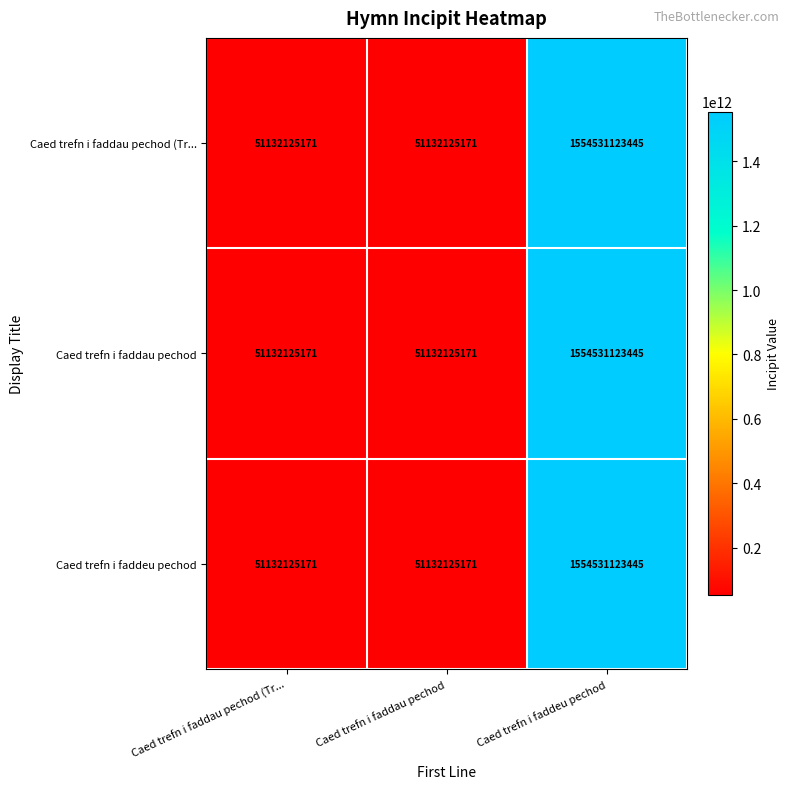

Reading left to right, list all the values displayed in this chart.

Caed trefn i faddau pechod (Tr...: 51132125171	51132125171	1554531123445
Caed trefn i faddau pechod: 51132125171	51132125171	1554531123445
Caed trefn i faddeu pechod: 51132125171	51132125171	1554531123445